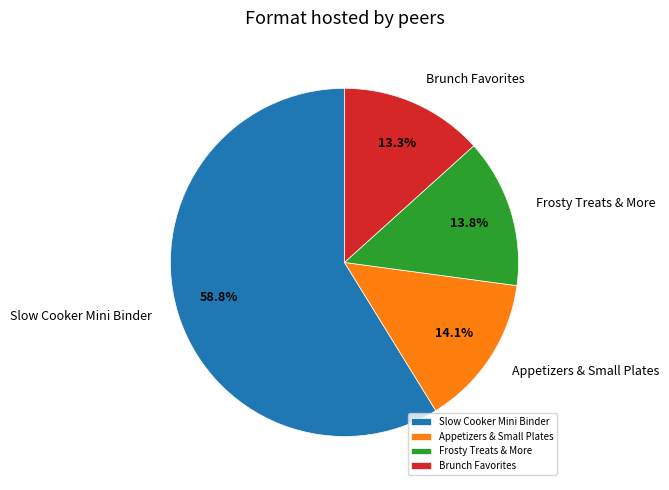

What is the ratio of the value at Brunch Favorites to the value at Appetizers & Small Plates?

0.9